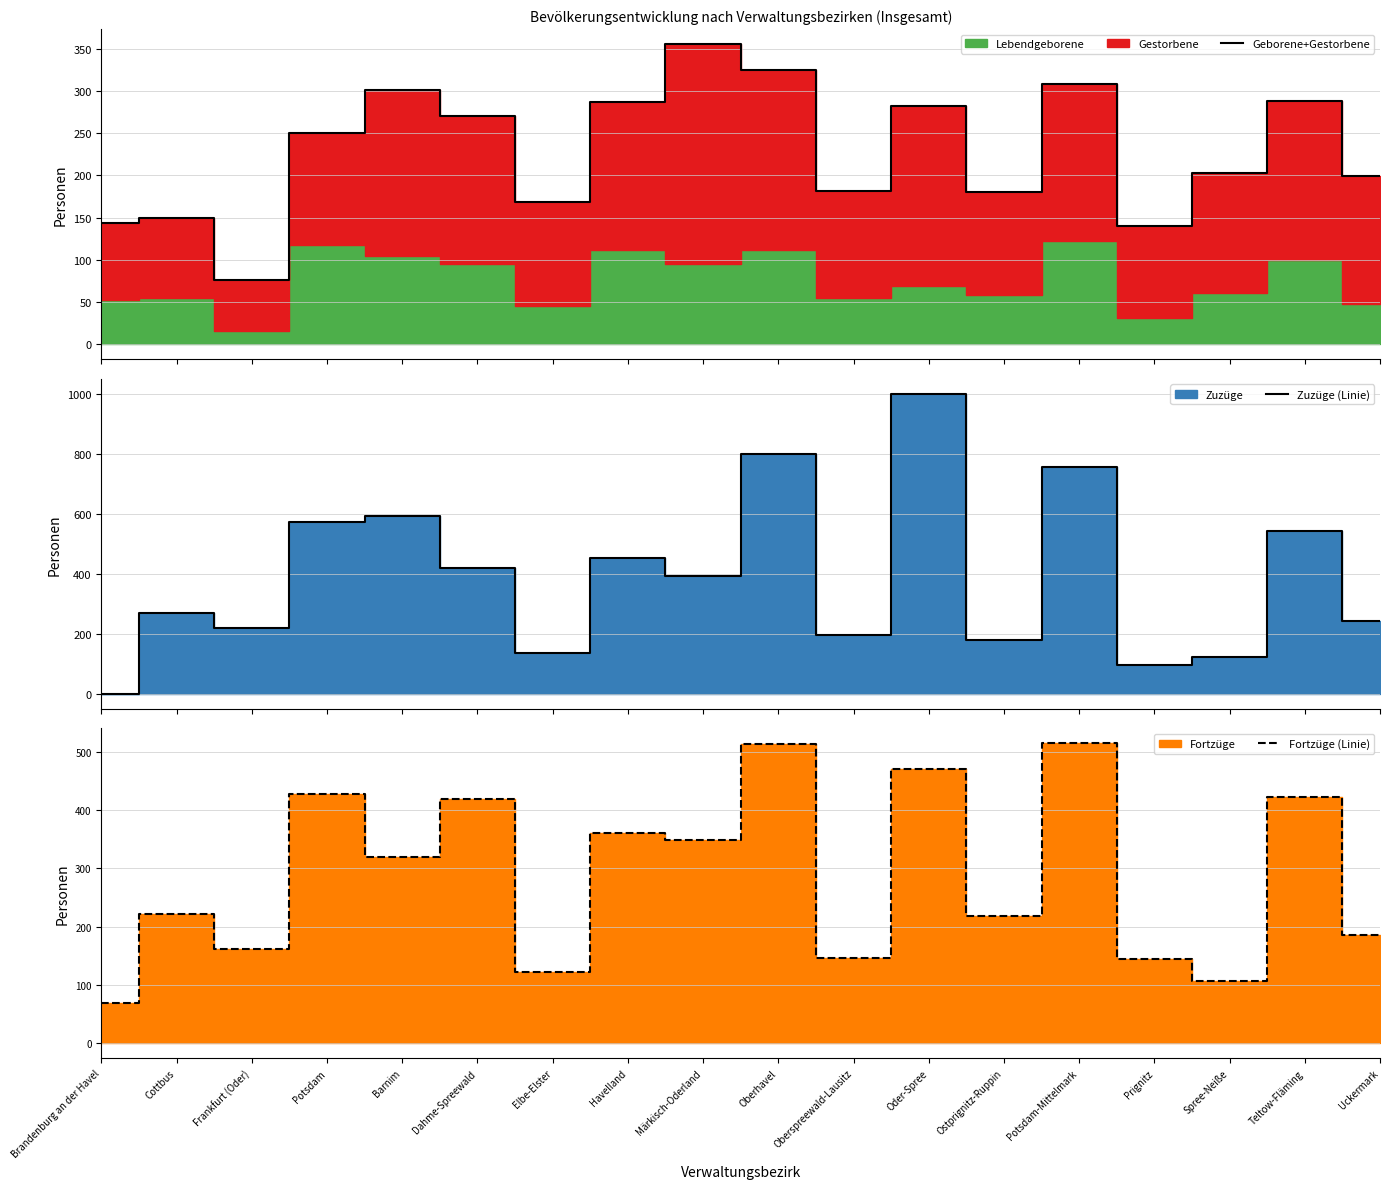

At which category does Fortzüge (Linie) reach its first local peak?

Cottbus